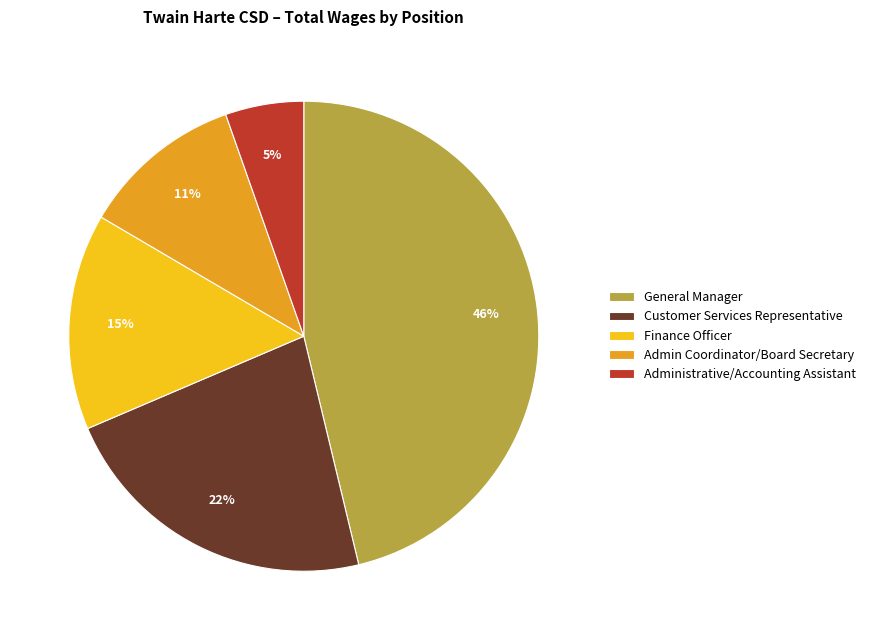

Approximately how many times larger is the value at Administrative/Accounting Assistant compared to Admin Coordinator/Board Secretary?

0.5